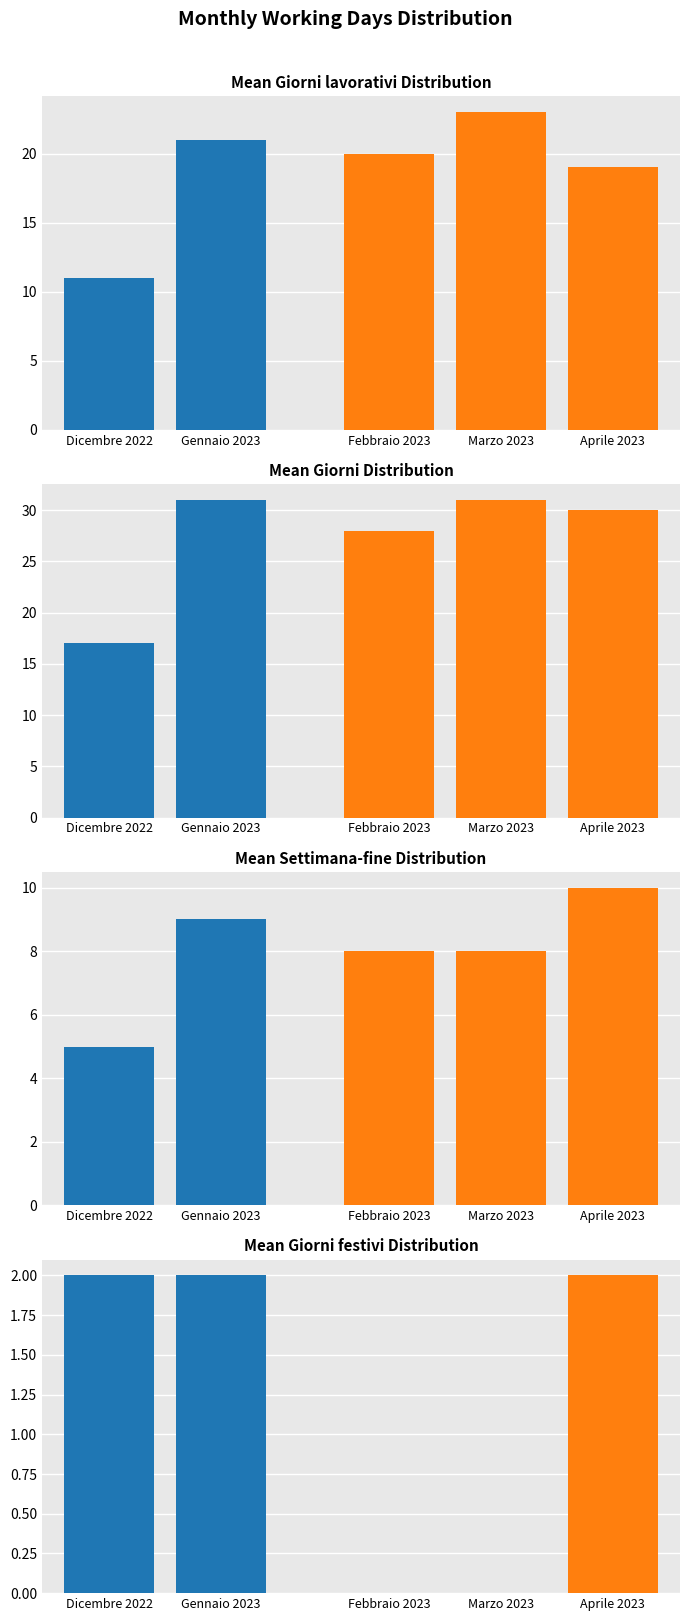

What position from the right is Dicembre 2022?

5